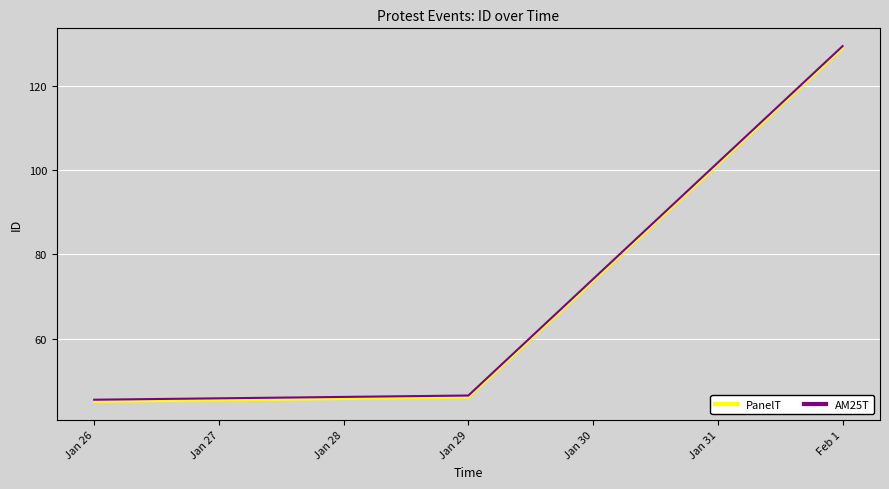

What is the highest value of the AM25T series?

129.5